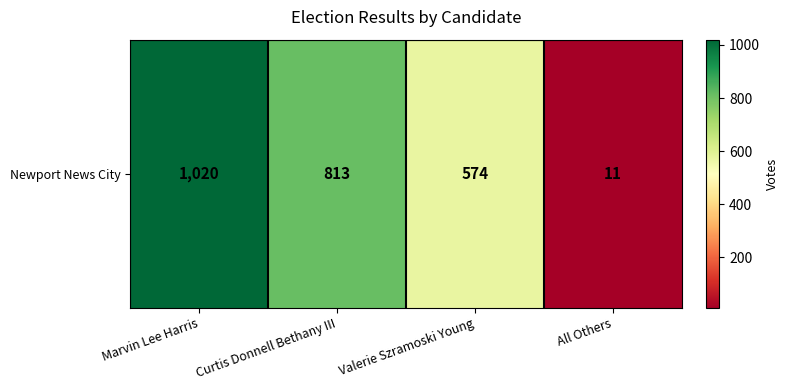

Reading left to right, what are all the values shown in this chart?

1020	813	574	11